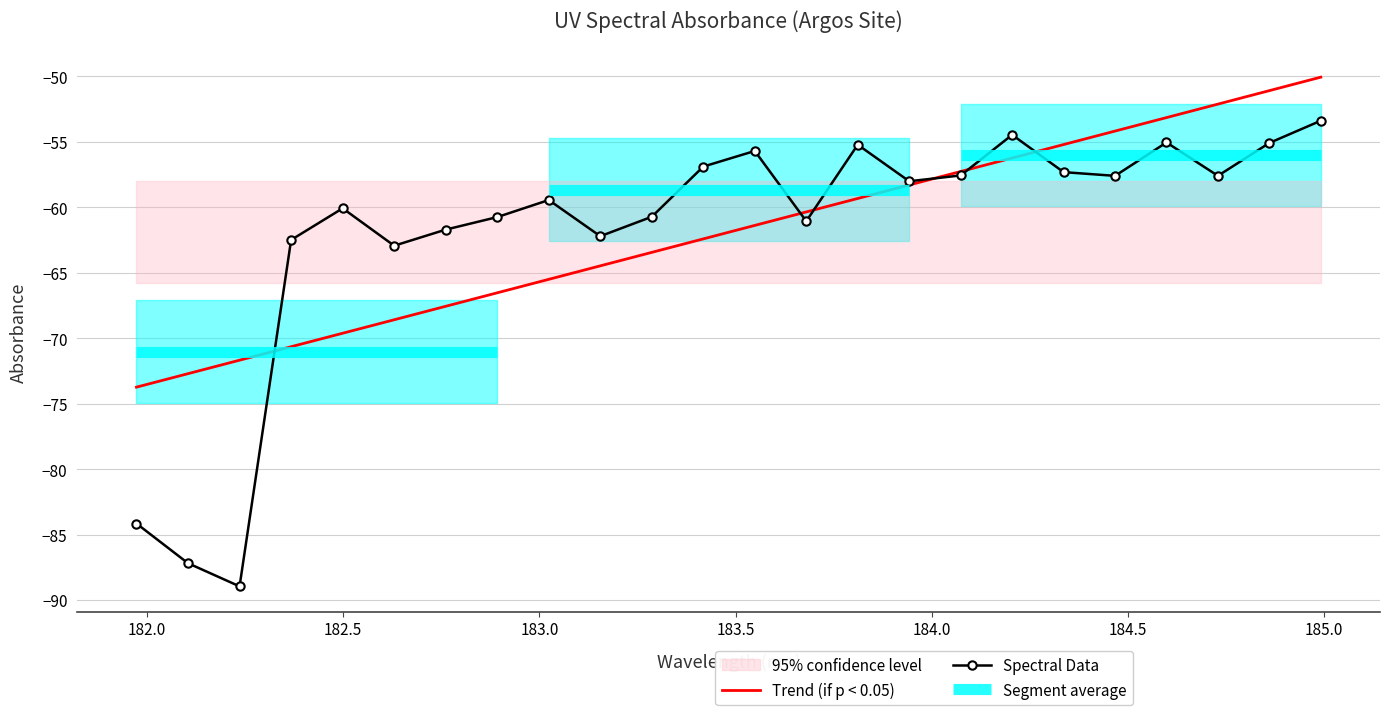

What is the average value?

-61.9